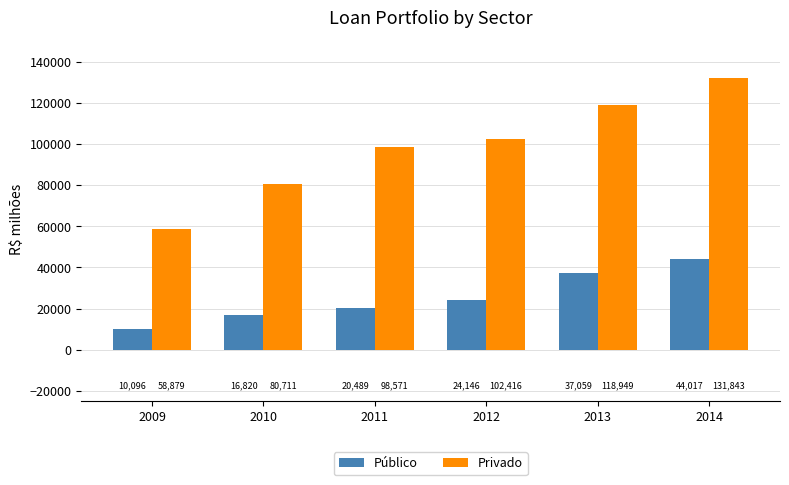

Rank the series at 2012 from highest to lowest value.

Privado, Público